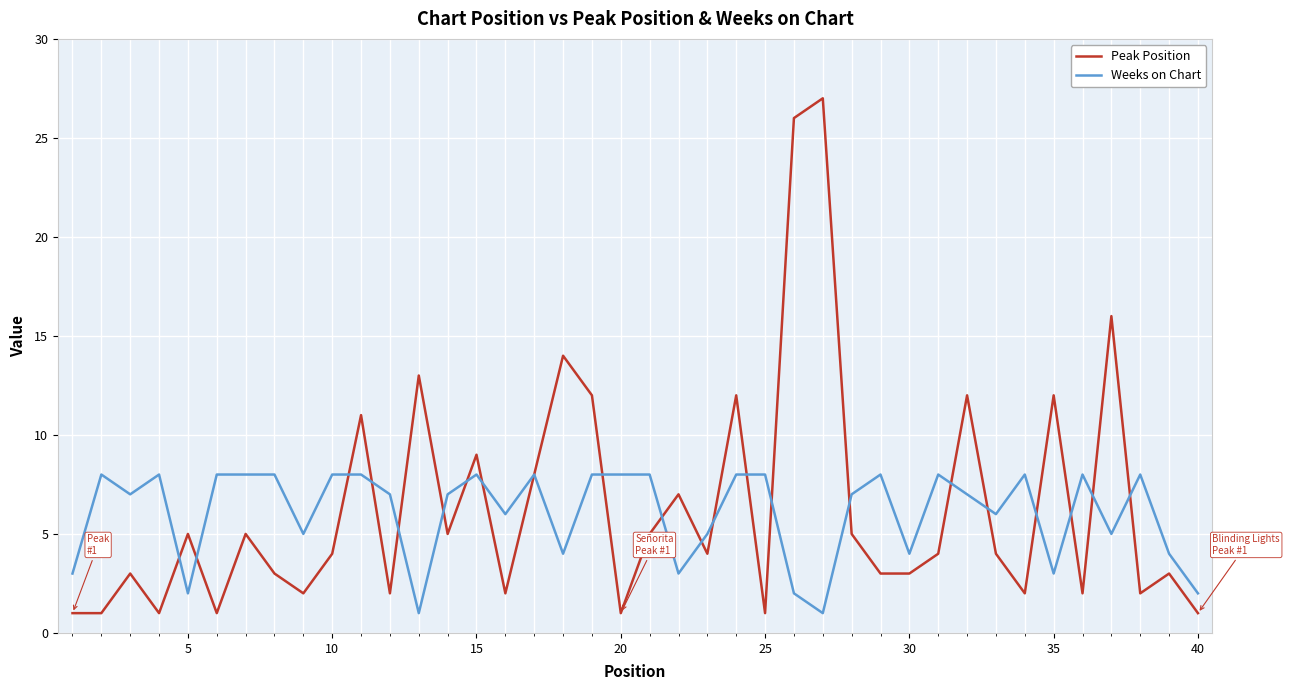

Which series has the largest range (max minus min)?

Peak Position